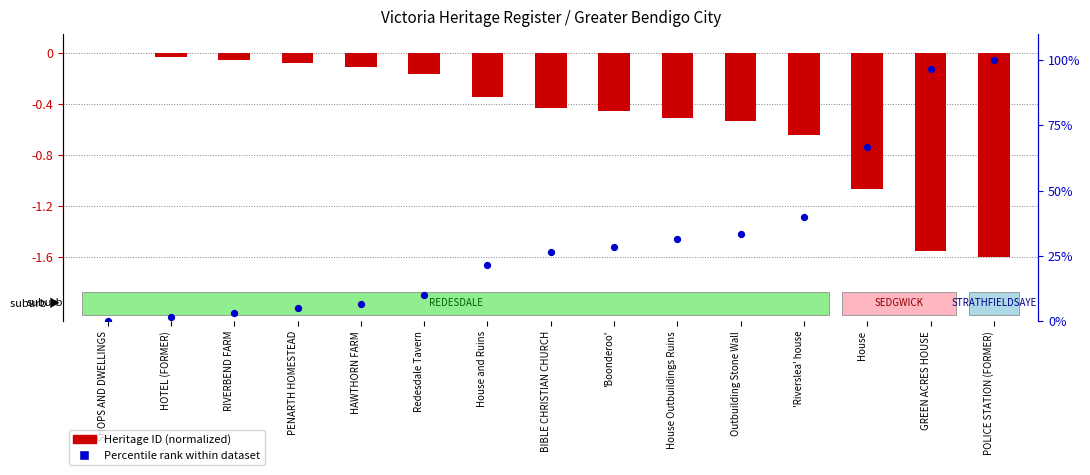

At which category is the sum across all series the highest?

POLICE STATION (FORMER)